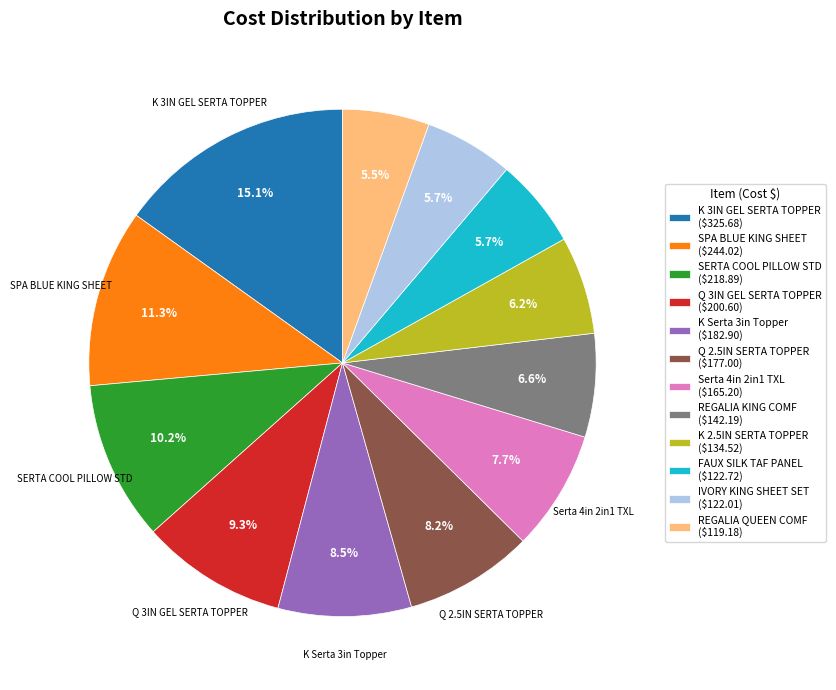

Is Q 3IN GEL SERTA TOPPER ($200.60) the majority of the pie?

No